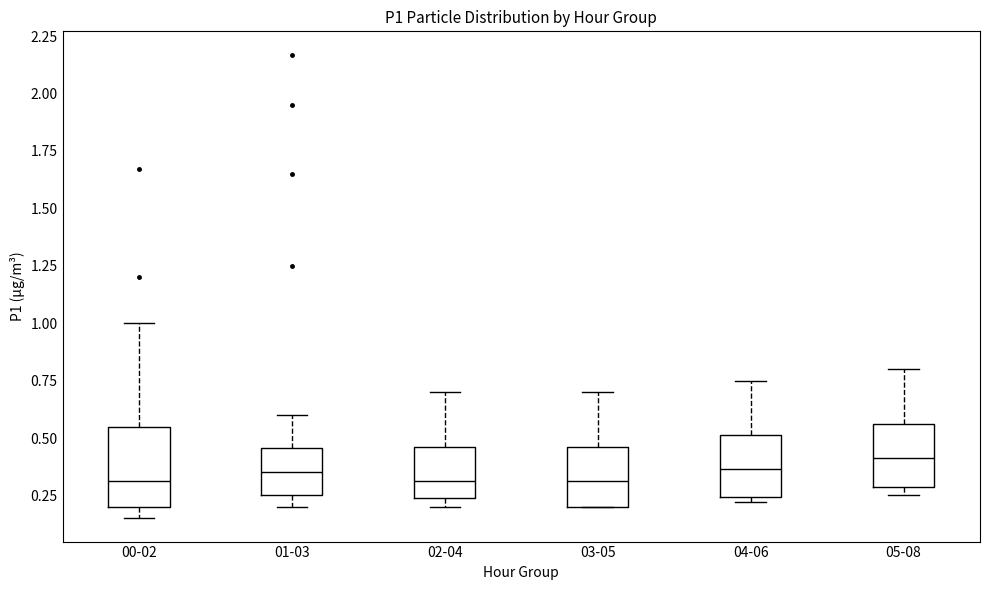

Which box has the highest median line?

05-08